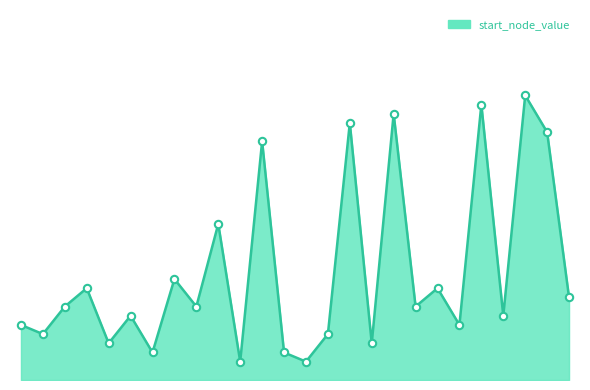

Does the chart have visible grid lines?

No